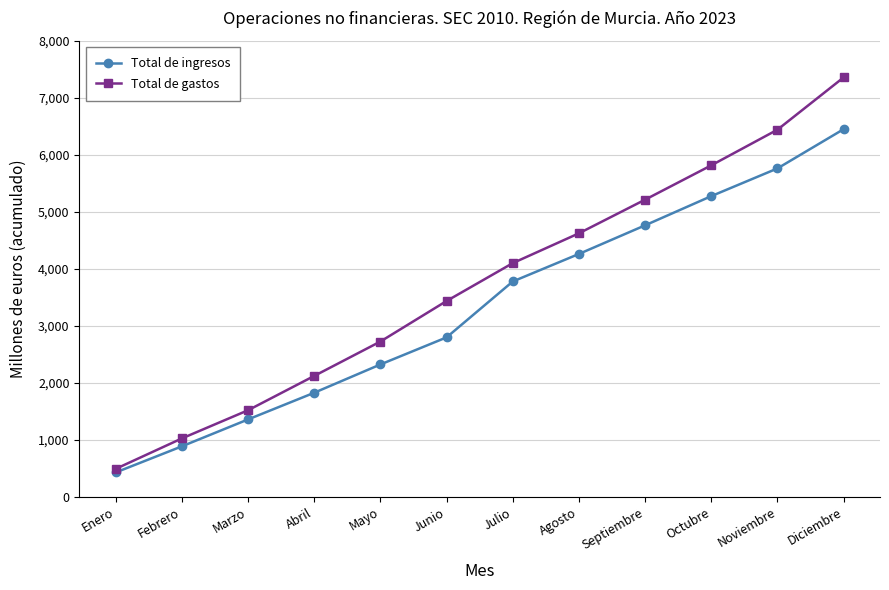

Which series has the largest total across all categories?

Total de gastos